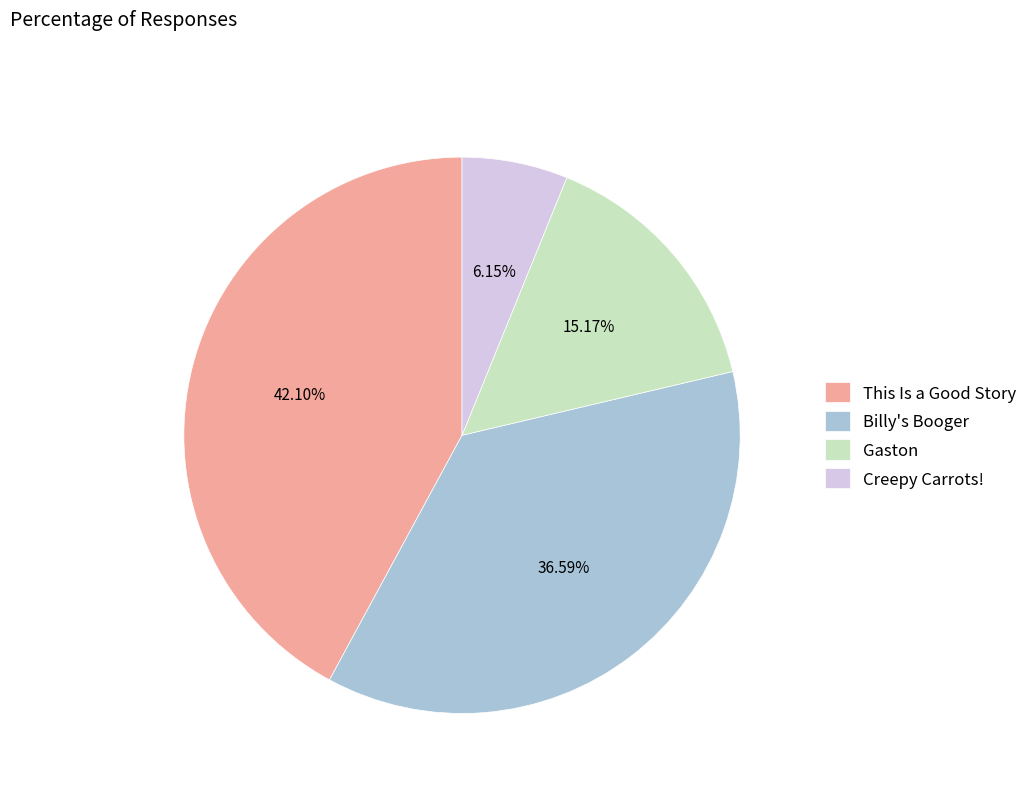

How many slices are in this pie chart?

4